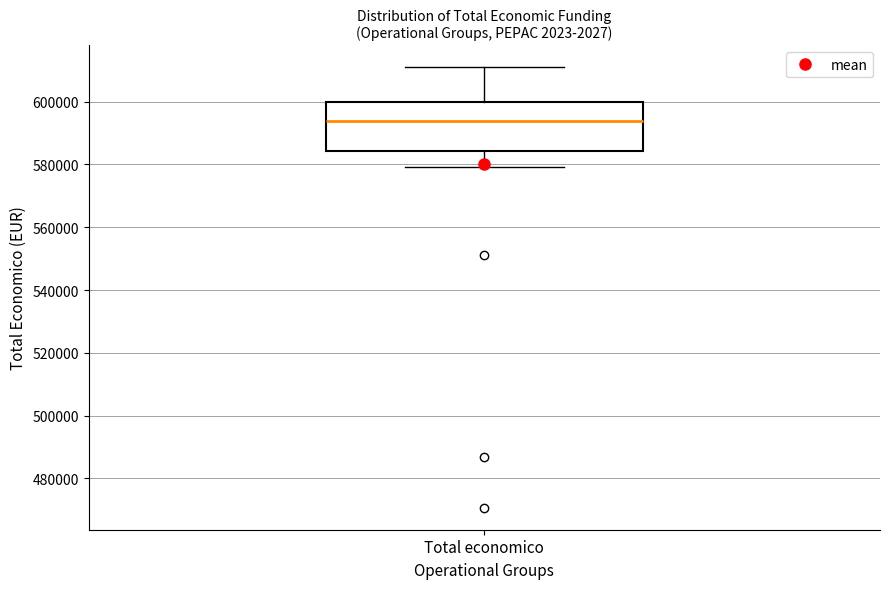

Read this box plot against the y-axis: the position of the median line, the range covered by the box, and the ends of both whiskers. The values are not printed on the chart, so give them approximately, as read against the axis.

median 594000, box 584000 to 600000, whiskers 580000 to 610000